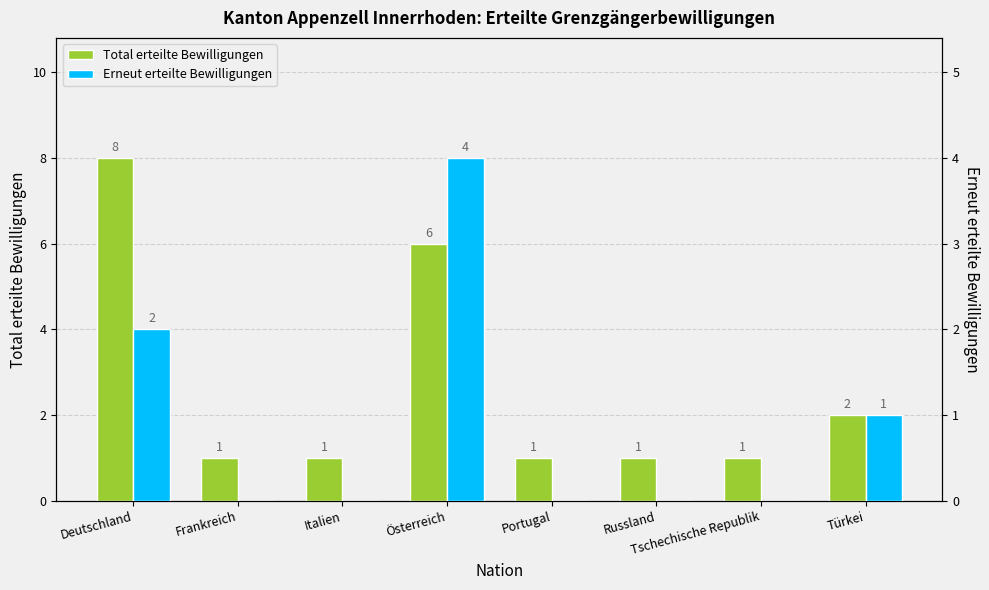

True or false: Erneut erteilte Bewilligungen has a value of 0 at Italien.

True